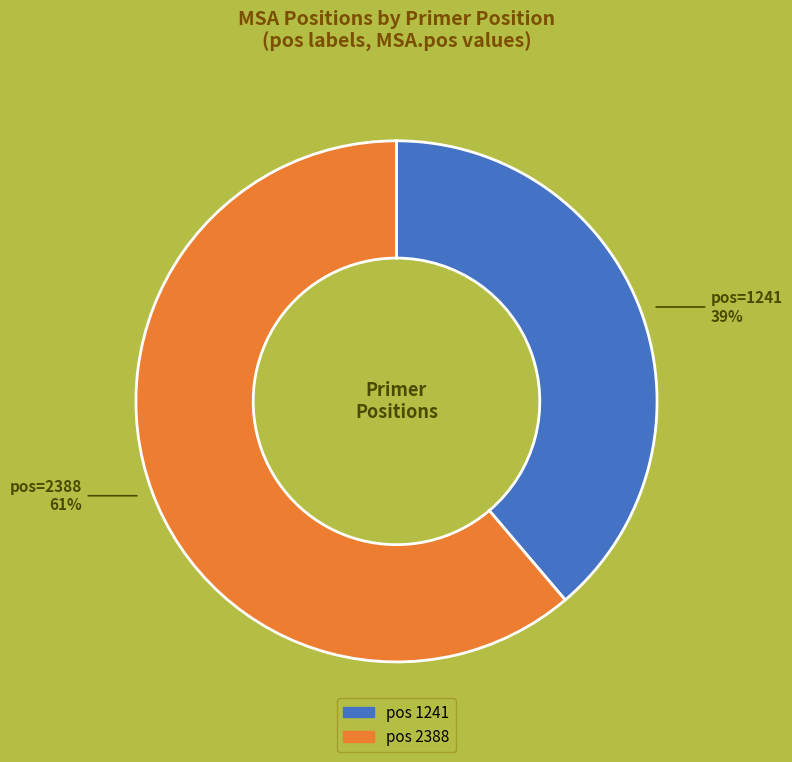

Does any single category account for the majority?

Yes